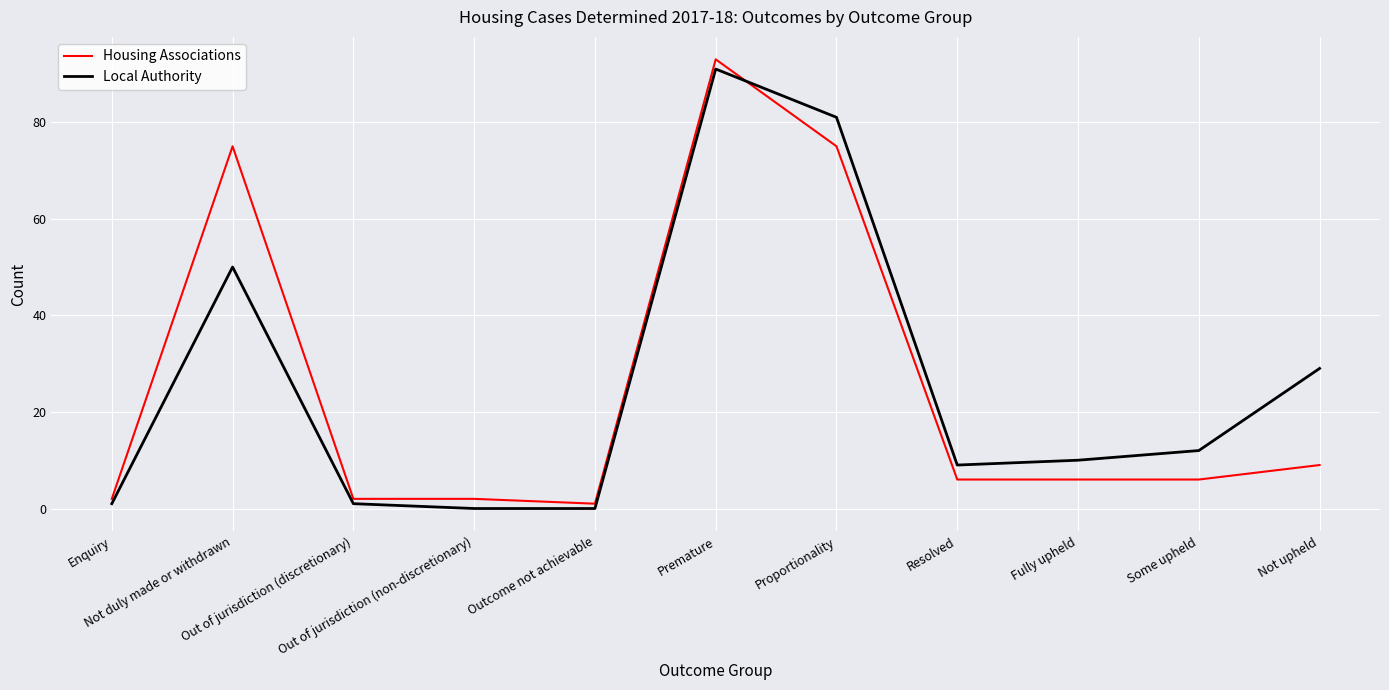

What position from the right is Resolved?

4